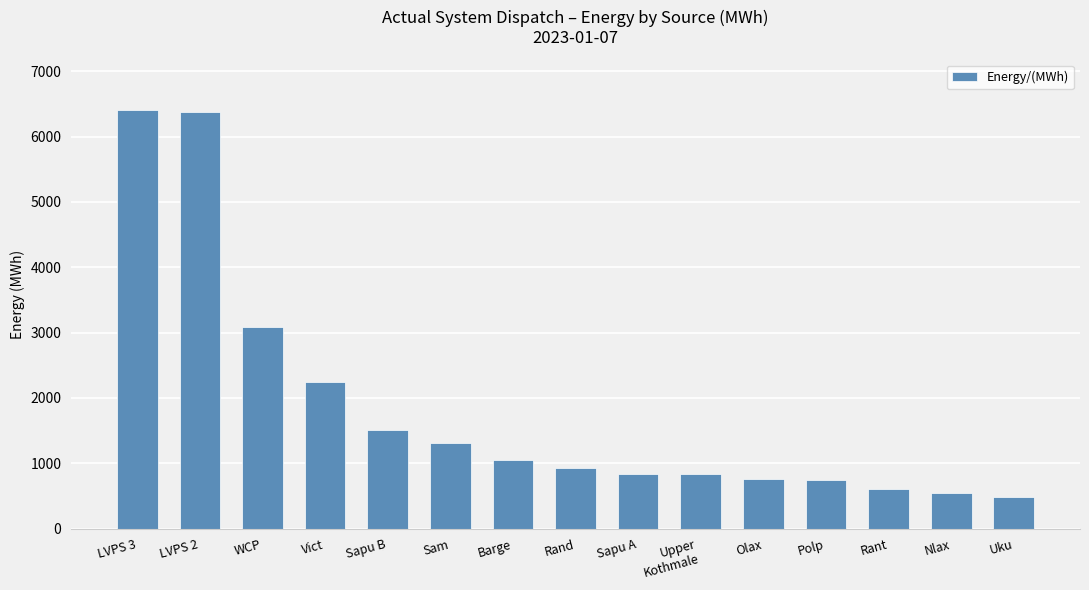

Are the bars grouped side by side (vs. stacked)?

No